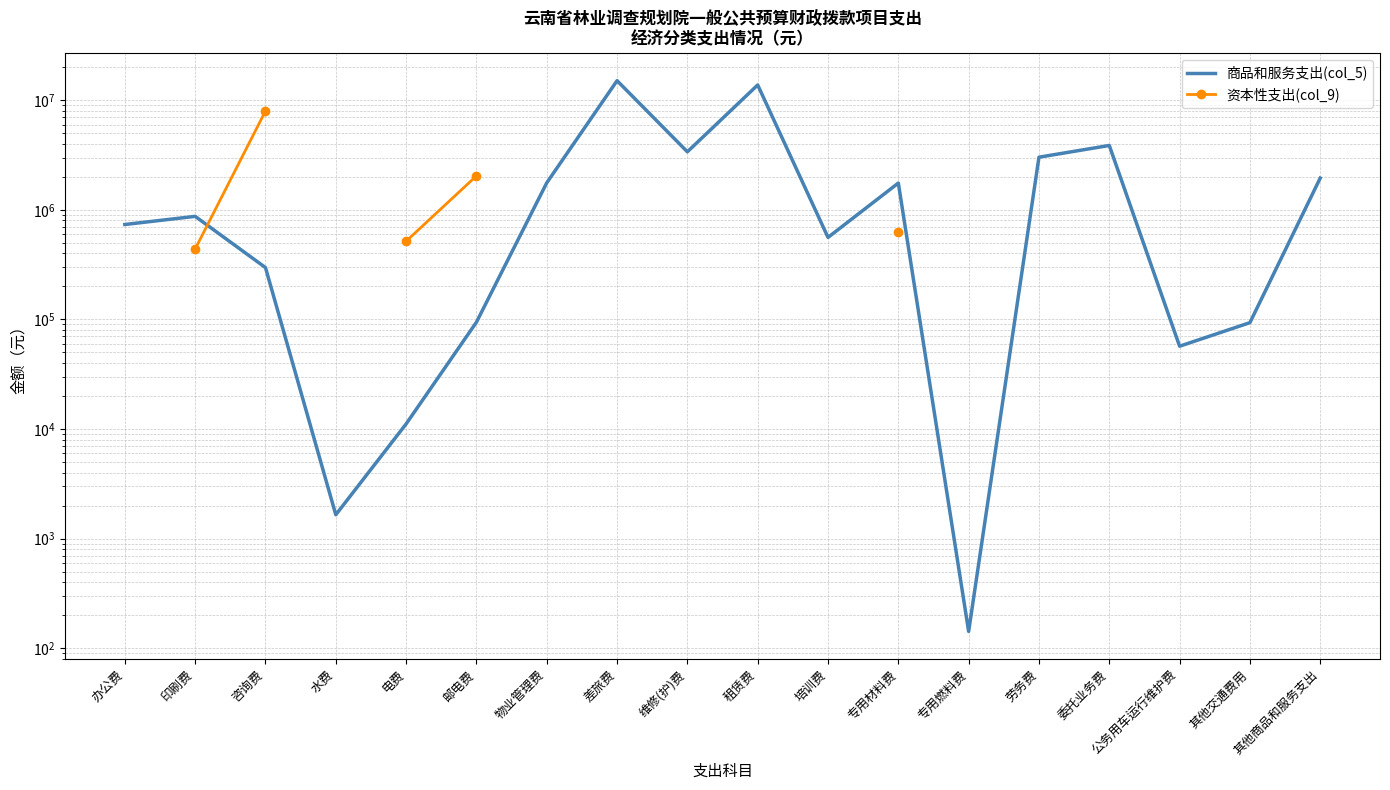

Rank the series at 印刷费 from highest to lowest value.

商品和服务支出(col_5), 资本性支出(col_9)